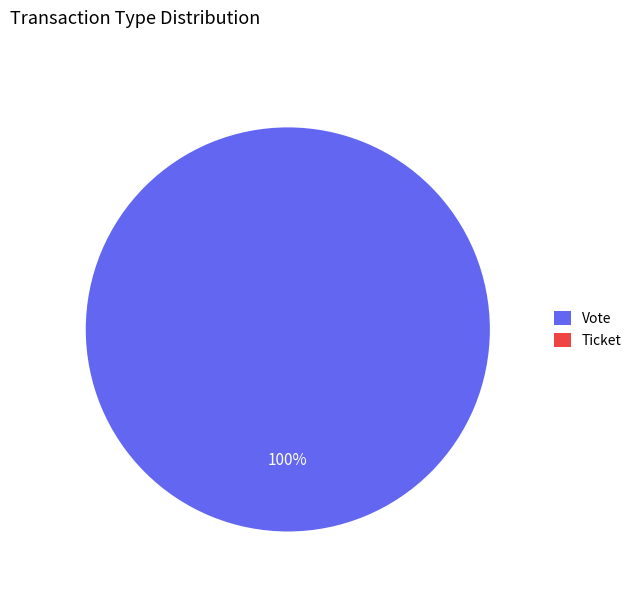

The Ticket slice represents 0% of the pie. True or false?

True